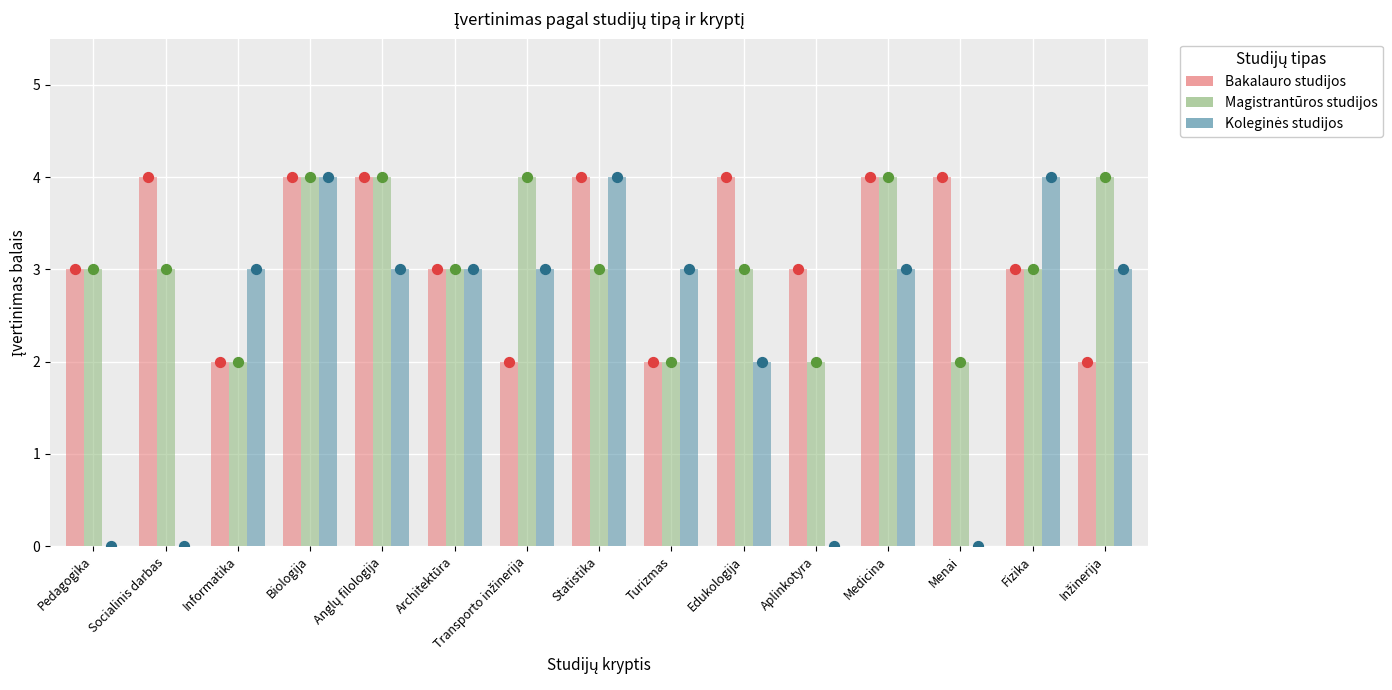

Which series contains the highest Y value?

Bakalauro studijos